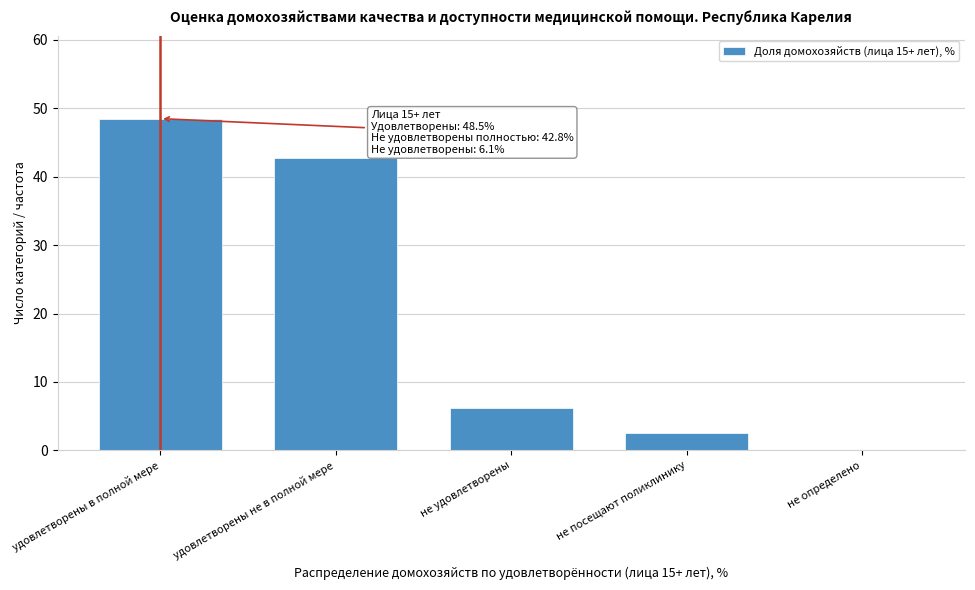

Reading right to left, what are all the values shown in this chart?

не определено=0.0	не посещают поликлинику=2.6	не удовлетворены=6.1	удовлетворены не в полной мере=42.8	удовлетворены в полной мере=48.5